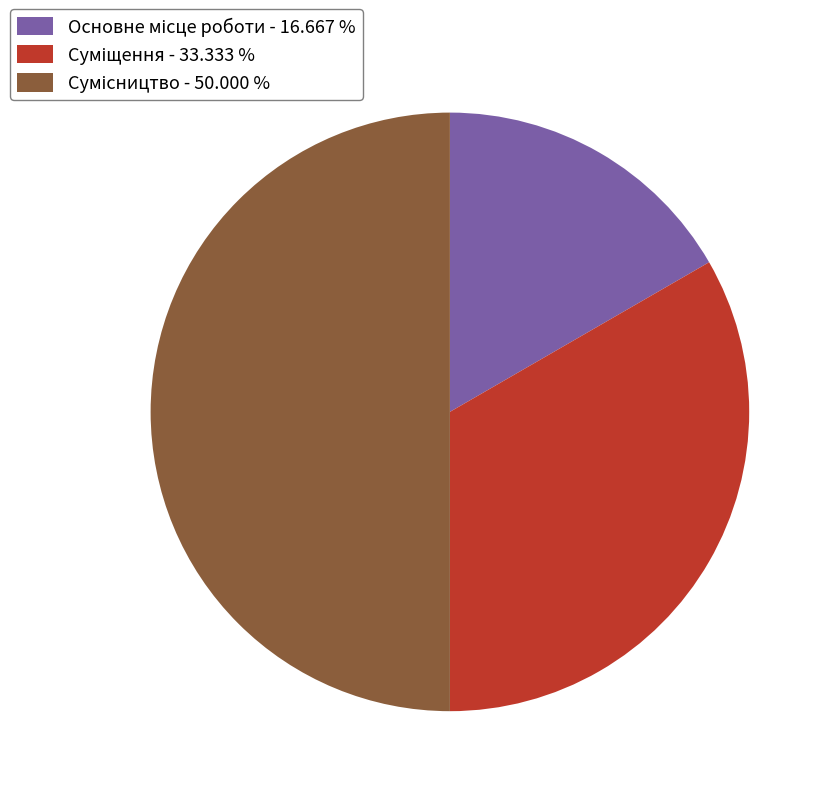

Count the number of slices in the pie.

3